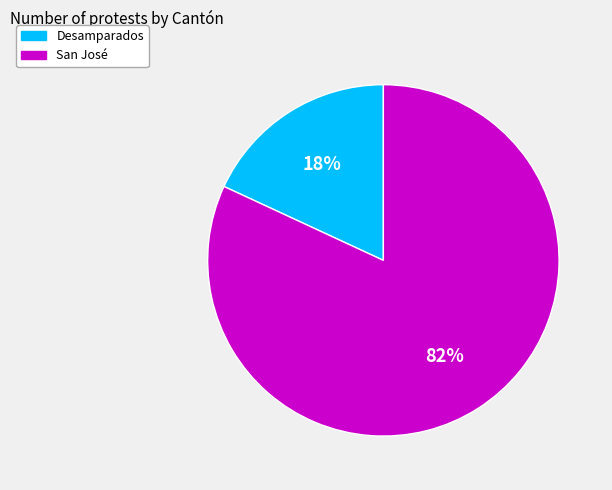

How many slices are in this pie chart?

2